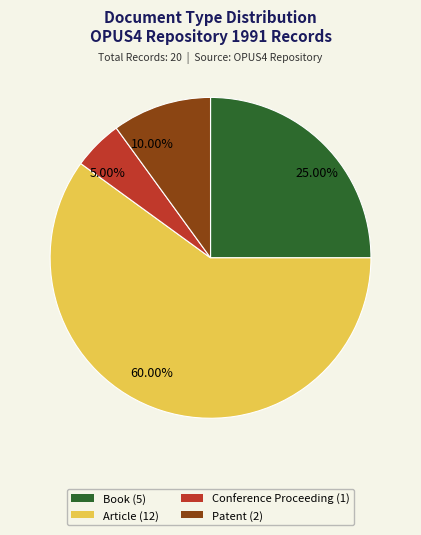

Approximately how many times larger is the value at 10.00% compared to 5.00%?

2.0